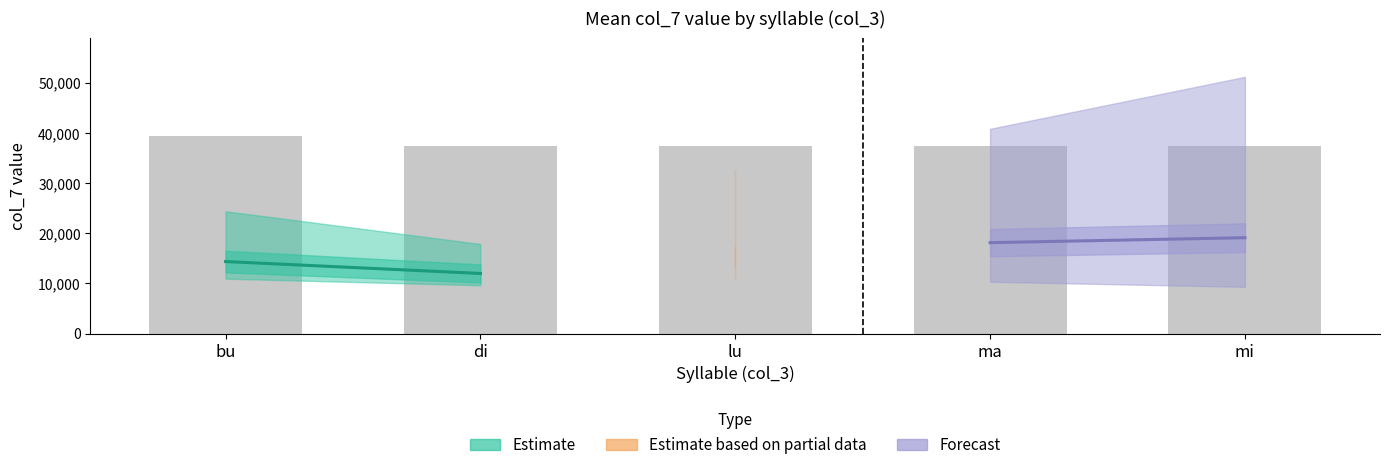

Read the value at ma.

37500